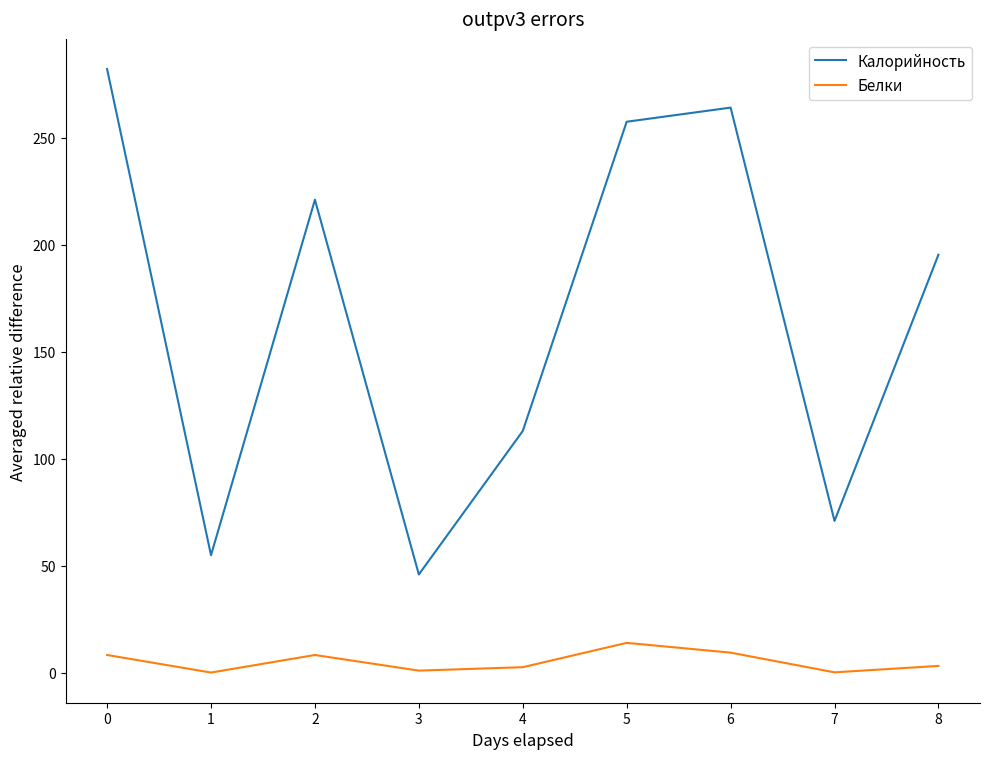

True or false: Калорийность has a value of 370.5 at 2.

False